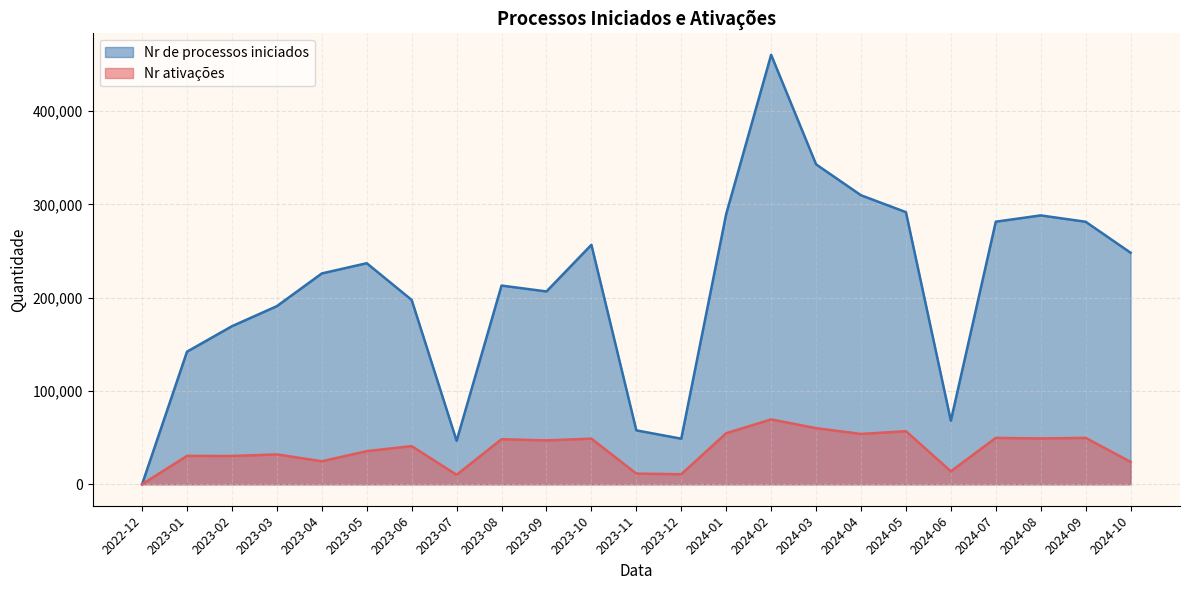

What is the total value across all series at 2024-08?

337379